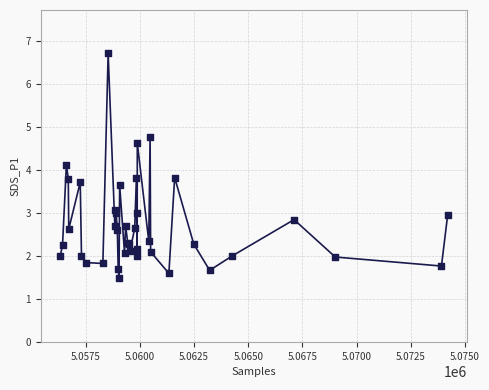

What is the difference between the maximum and minimum values?

5.2